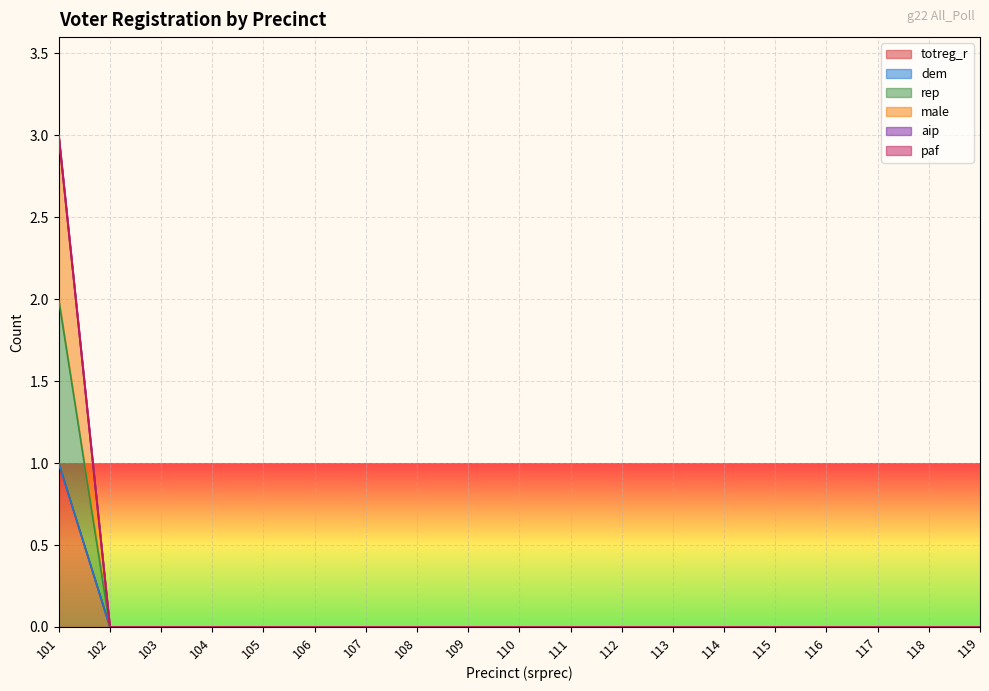

How many data points in totreg_r are above 0?

1